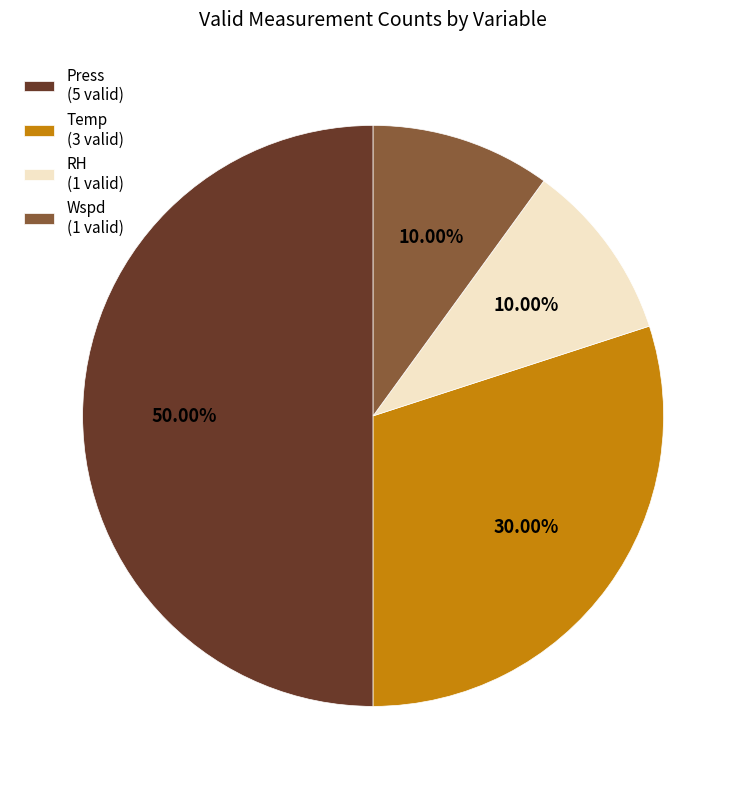

Do Temp (3 valid) and Press (5 valid) together represent more than half of the pie?

Yes